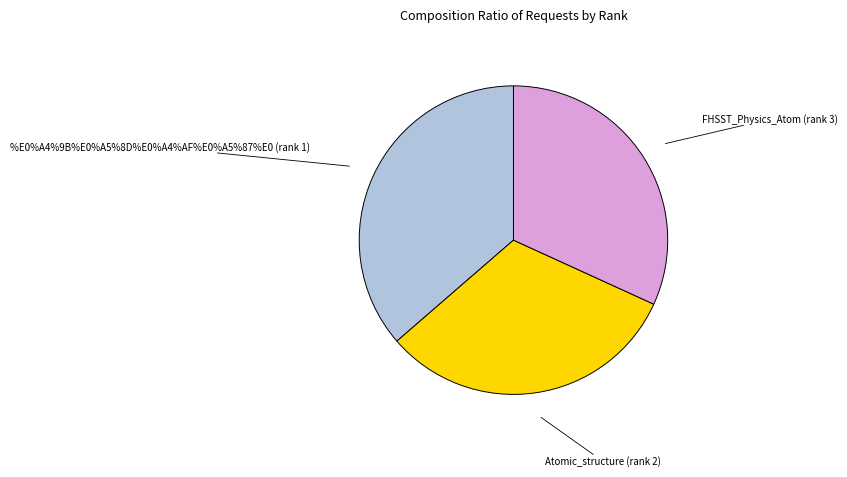

To the nearest percent, what percentage of the pie is 3?

32%